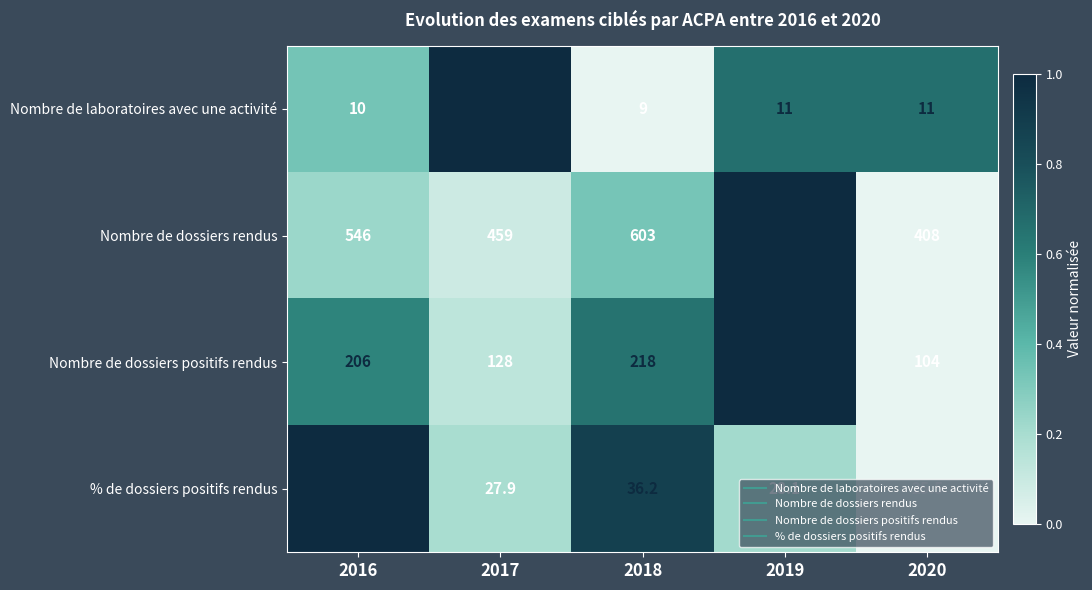

How many data points in Nombre de dossiers positifs rendus are less than 206?

2